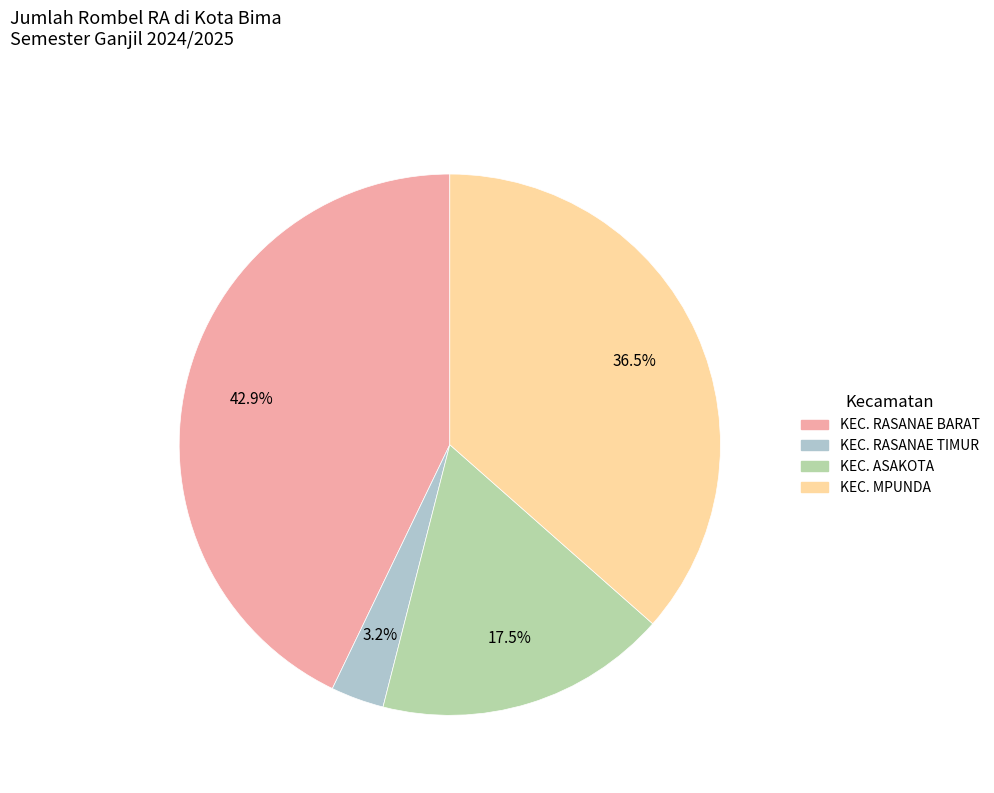

Is there a majority slice in this chart?

No